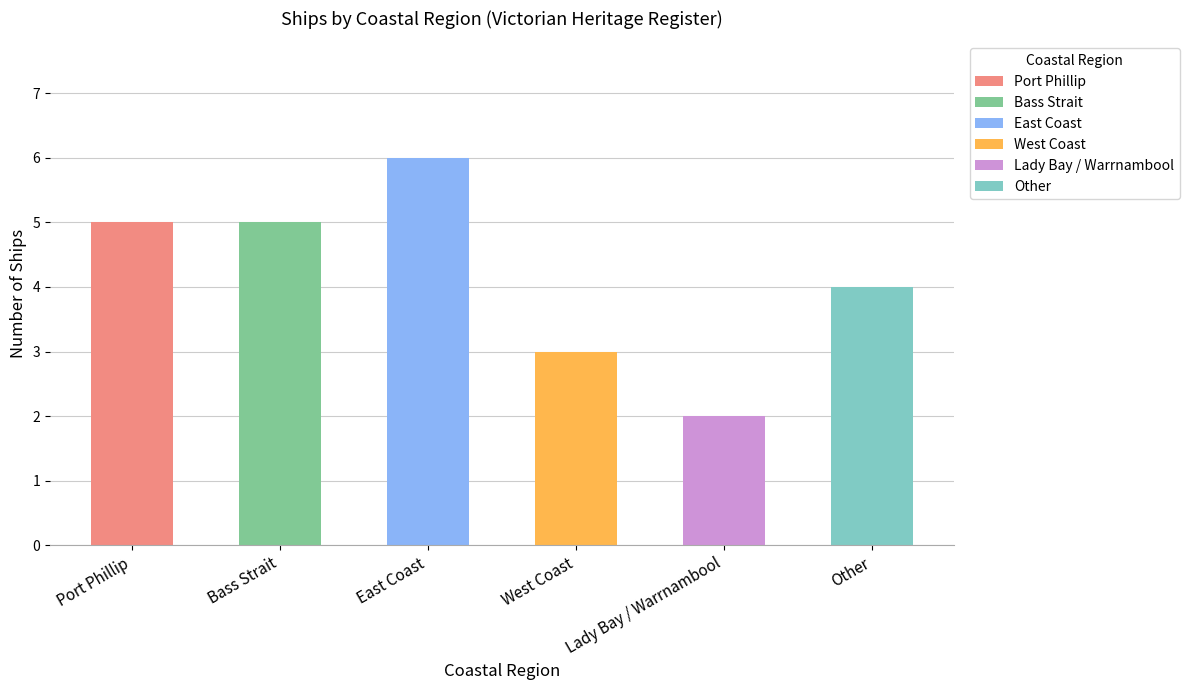

True or false: the data shows 3 at West Coast.

True